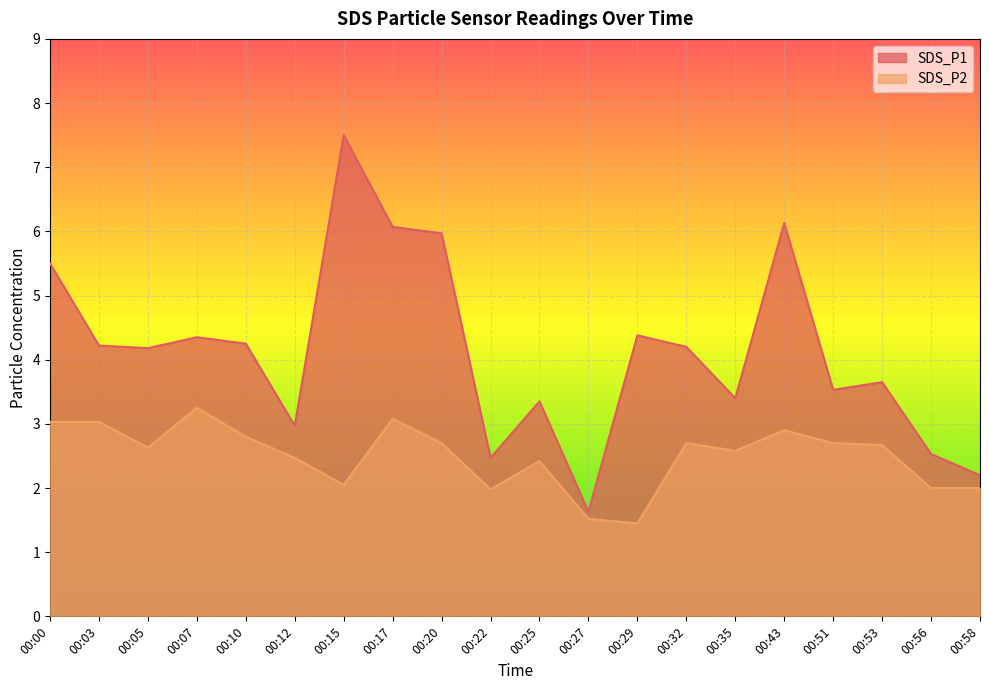

Which series has the largest range (max minus min)?

SDS_P1